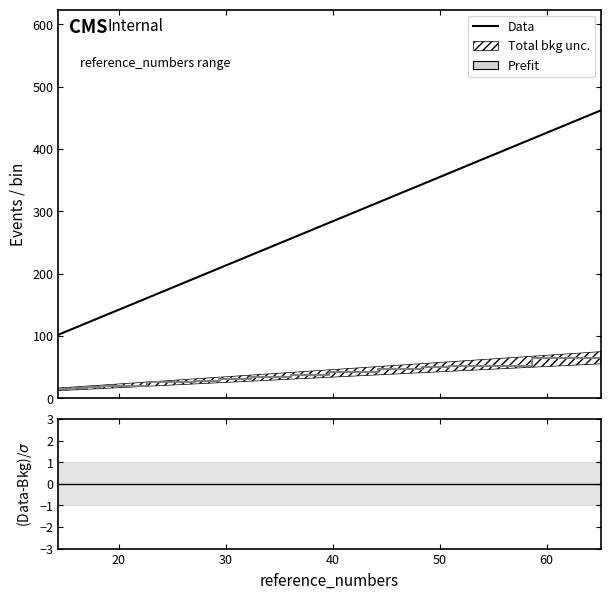

True or false: (Data-Bkg)/σ and Data intersect in this chart.

False